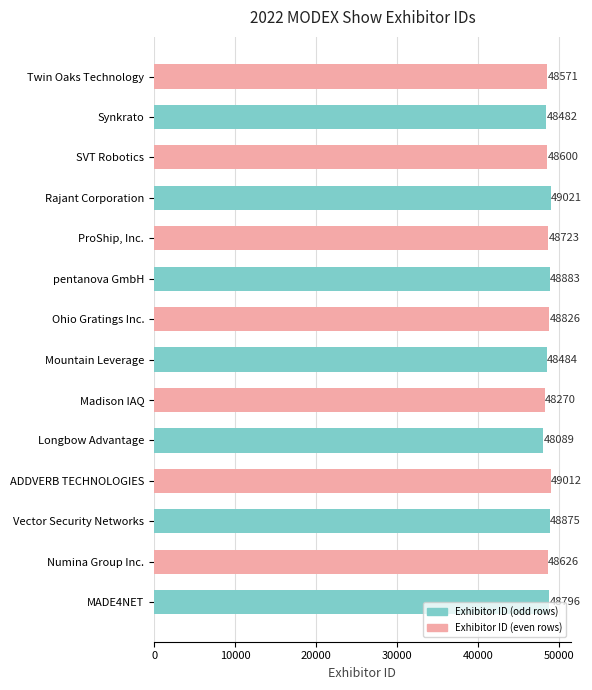

Reading bottom to top, what are all the values shown in this chart?

MADE4NET=48796	Numina Group Inc.=48626	Vector Security Networks=48875	ADDVERB TECHNOLOGIES=49012	Longbow Advantage=48089	Madison IAQ=48270	Mountain Leverage=48484	Ohio Gratings Inc.=48826	pentanova GmbH=48883	ProShip, Inc.=48723	Rajant Corporation=49021	SVT Robotics=48600	Synkrato=48482	Twin Oaks Technology=48571